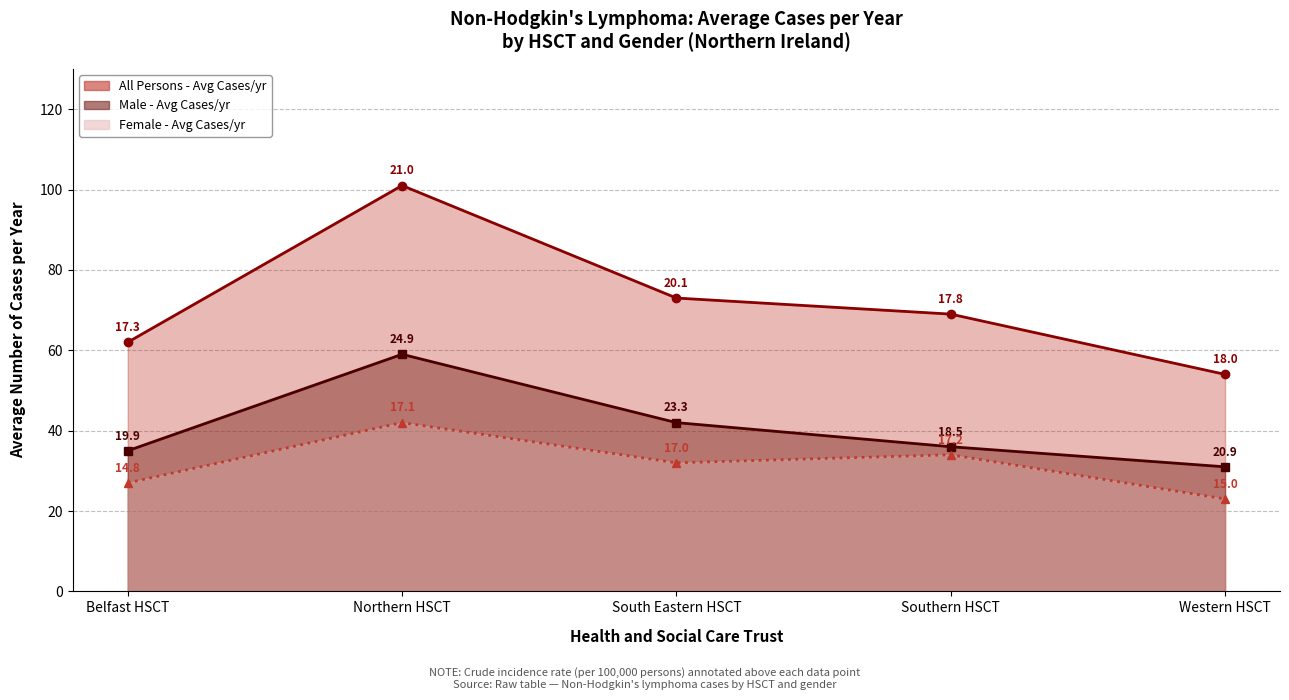

What position from the left is Northern HSCT?

2